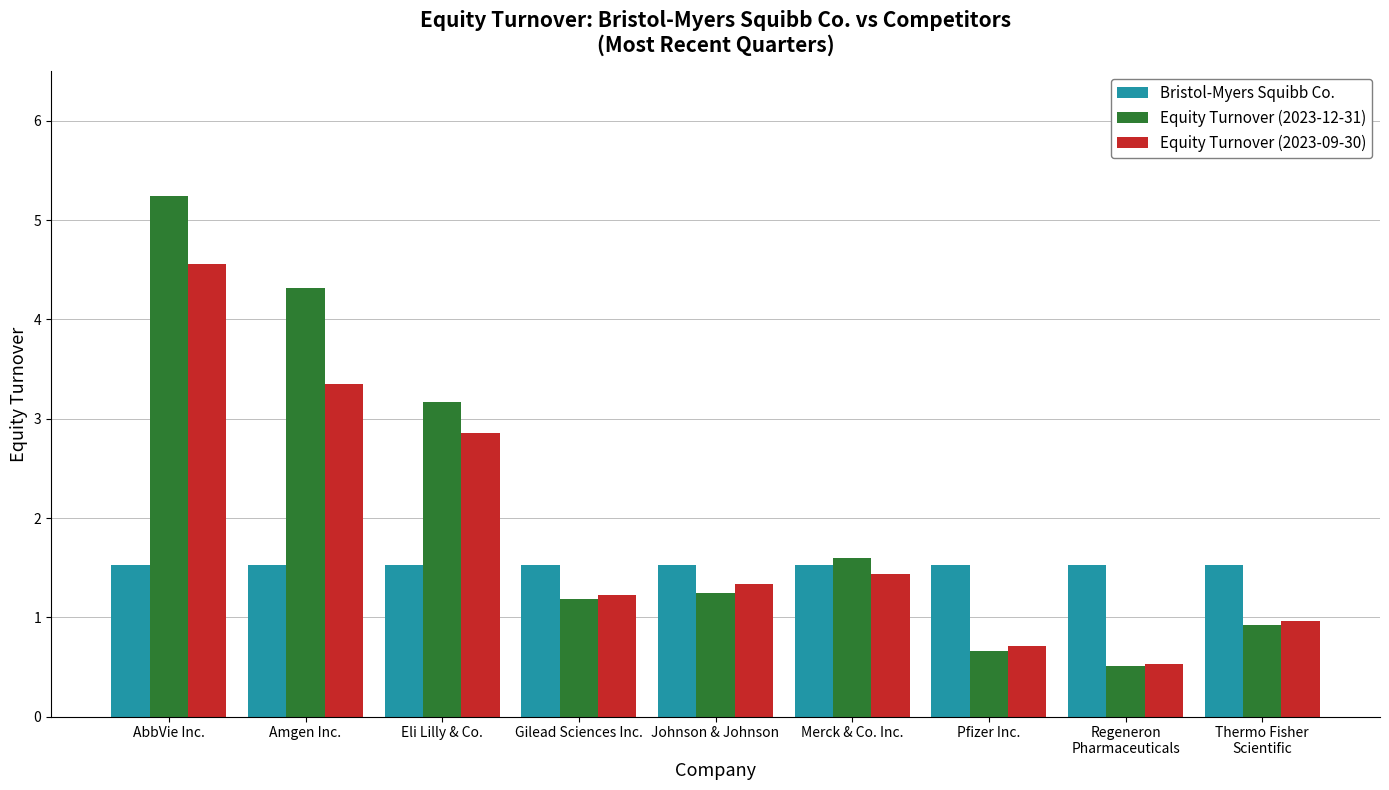

What is the minimum value shown in the chart?

0.5